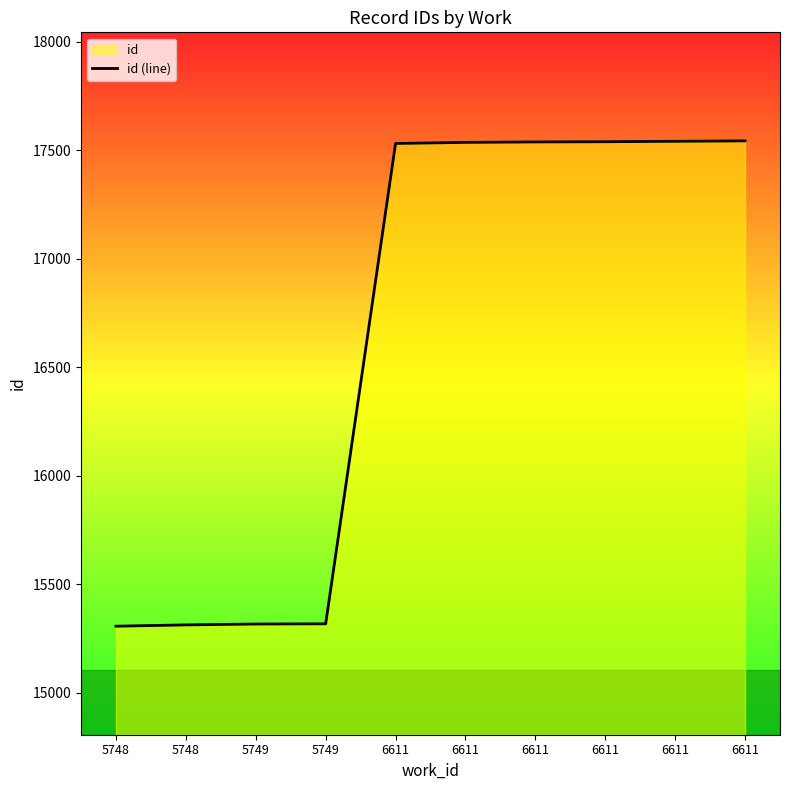

What is the change in value from 6611 to 6611?

+3